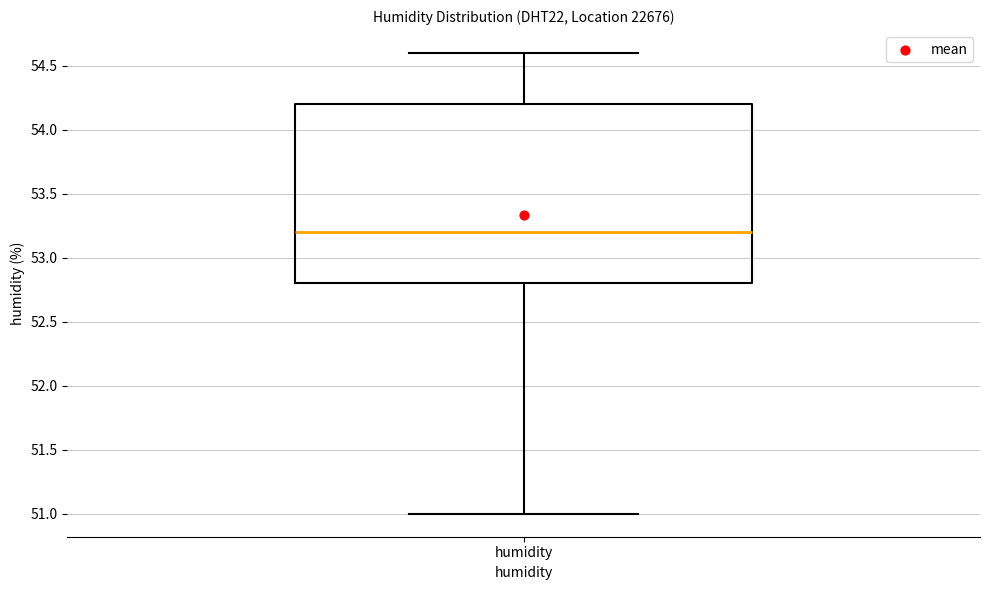

Transcribe this box plot: give where the median line is, the range the box spans, and where the two whiskers end, as read against the y-axis. The values are not printed on the chart, so give them approximately, as read against the axis.

median 53.2, box 52.8 to 54.2, whiskers 51.0 to 54.6